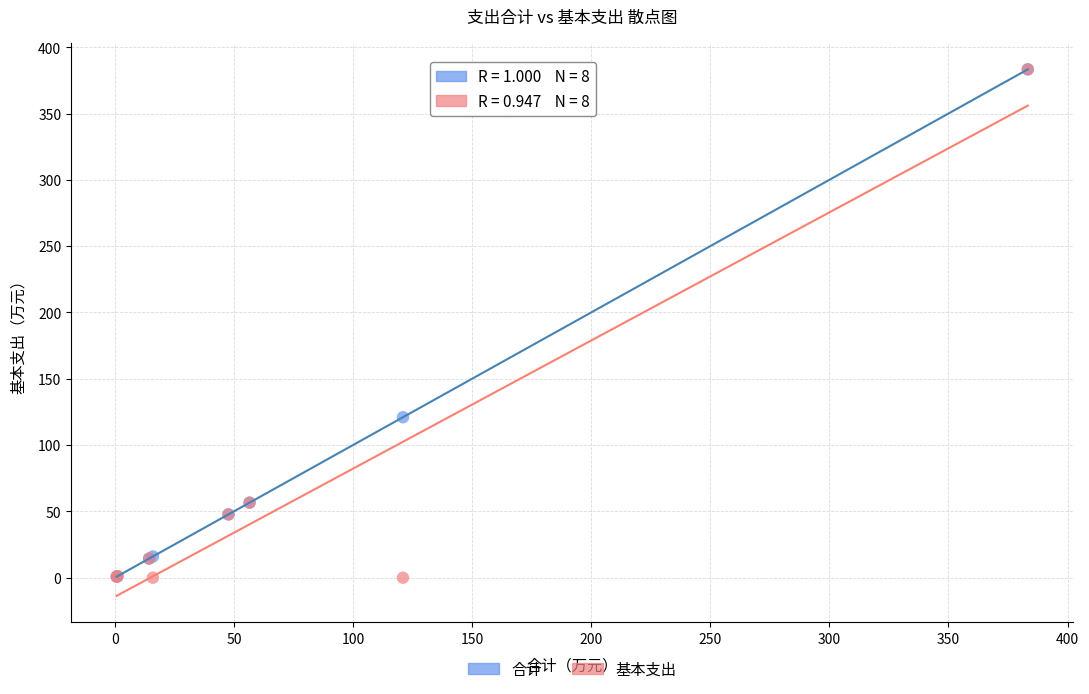

In the 合计 series, what Y value is closest to 192?

121.0